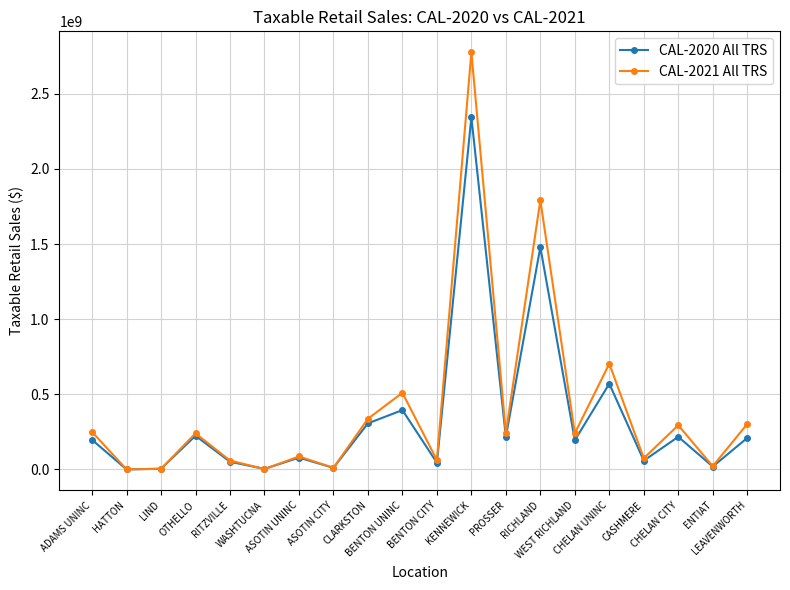

List the series in order of their peak value, highest first.

CAL-2021 All TRS, CAL-2020 All TRS